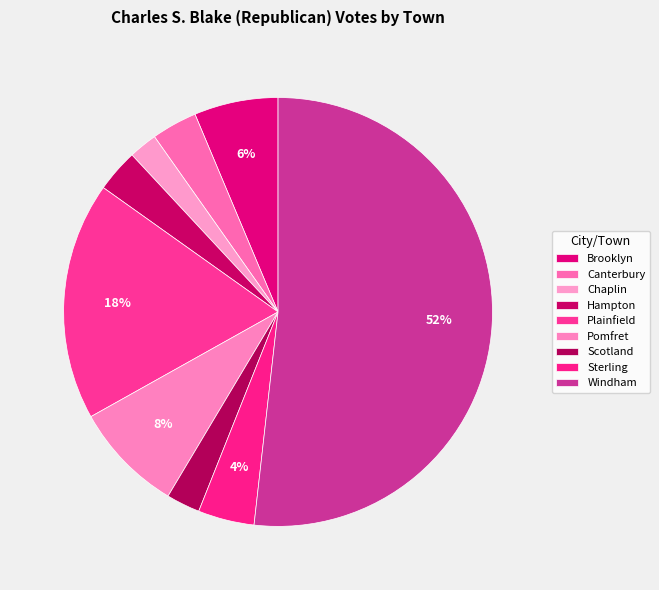

Which slice is the smallest?

Chaplin